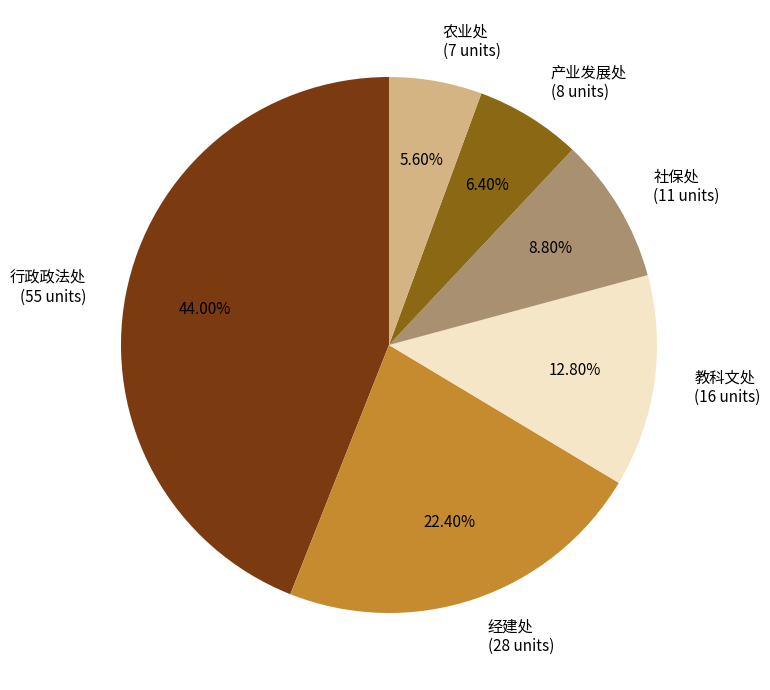

Which slice is the largest?

行政政法处